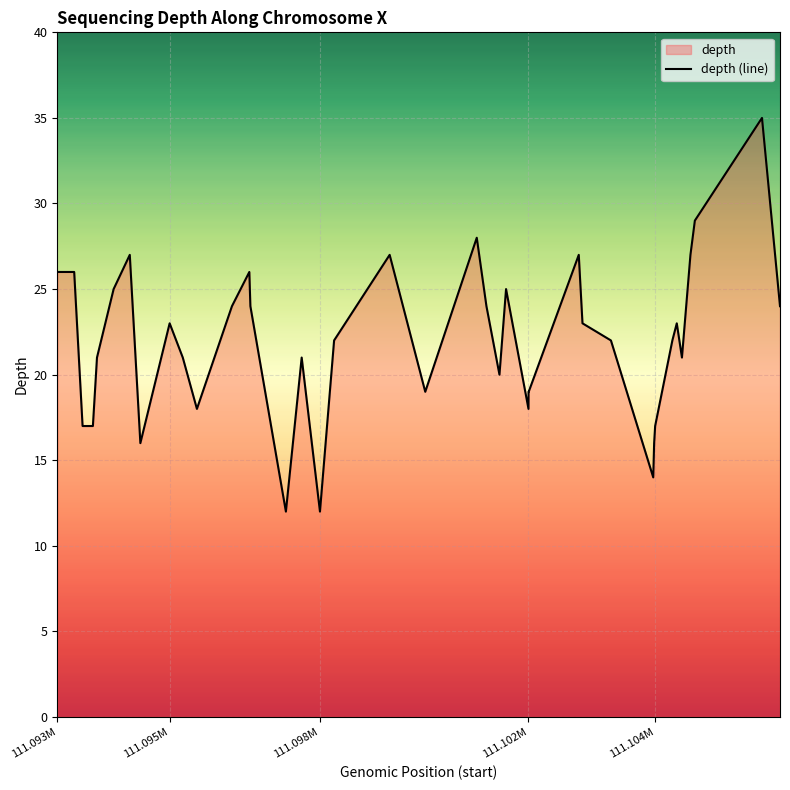

What is the average value?

22